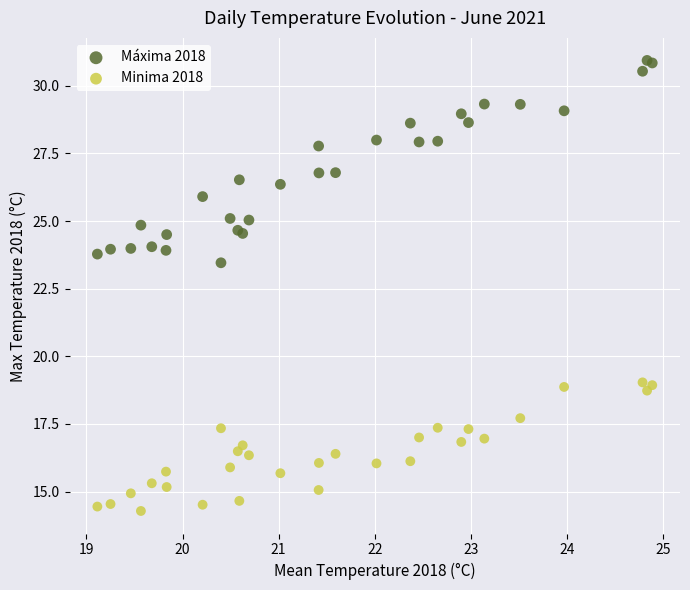

Which series contains the lowest Y value?

Minima 2018